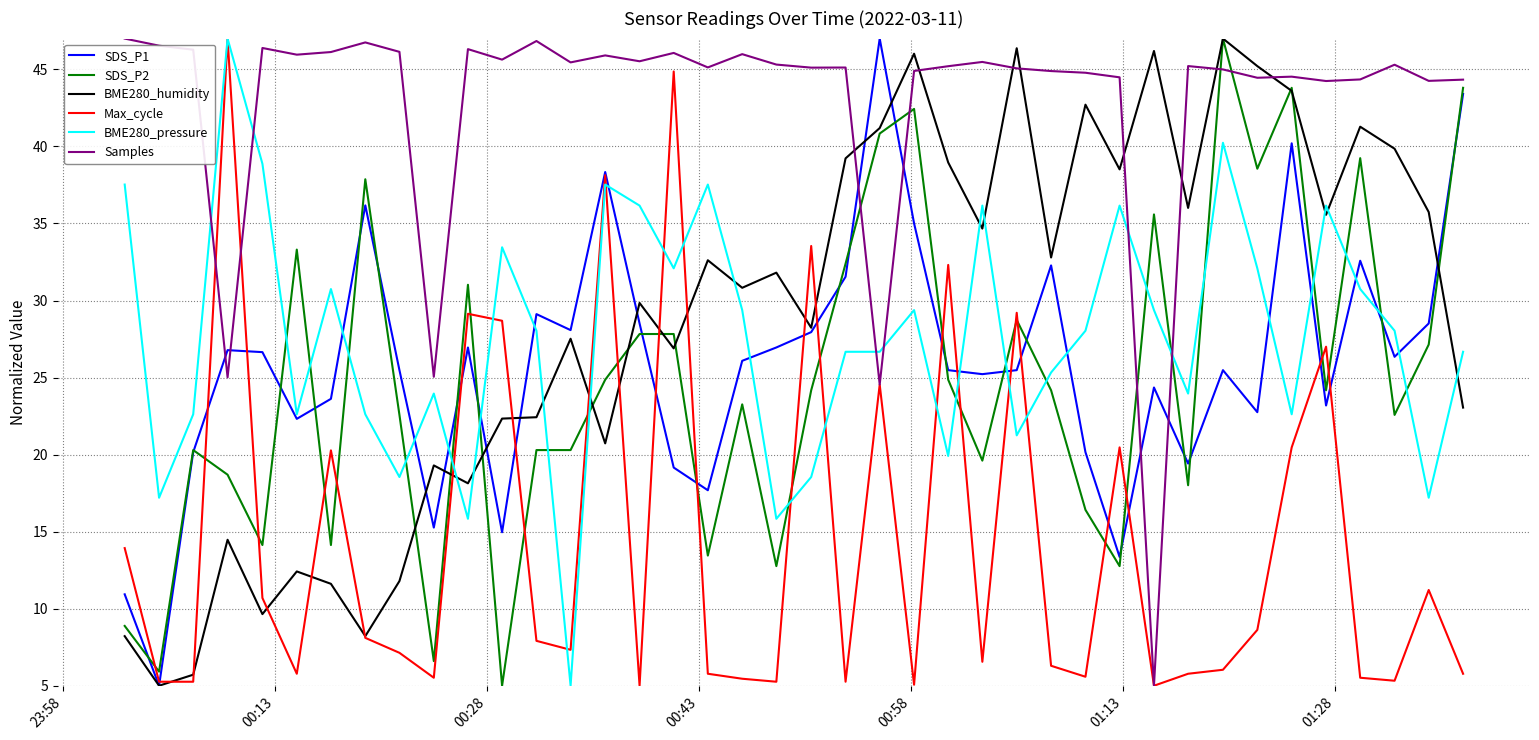

After their last crossing, which series has the higher values: SDS_P2 or Max_cycle?

SDS_P2